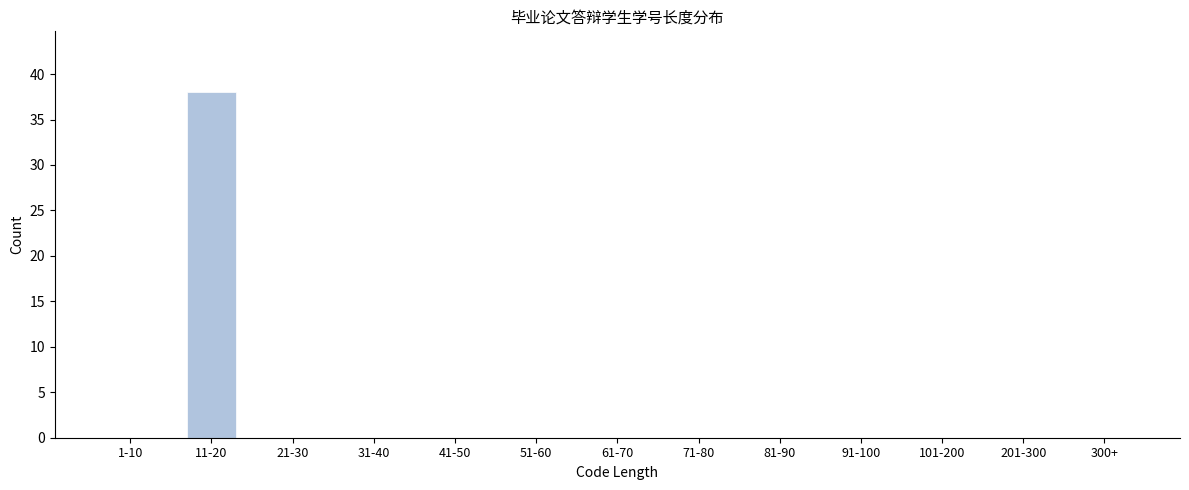

Reading left to right, what are all the values shown in this chart?

1-10=0	11-20=38	21-30=0	31-40=0	41-50=0	51-60=0	61-70=0	71-80=0	81-90=0	91-100=0	101-200=0	201-300=0	300+=0